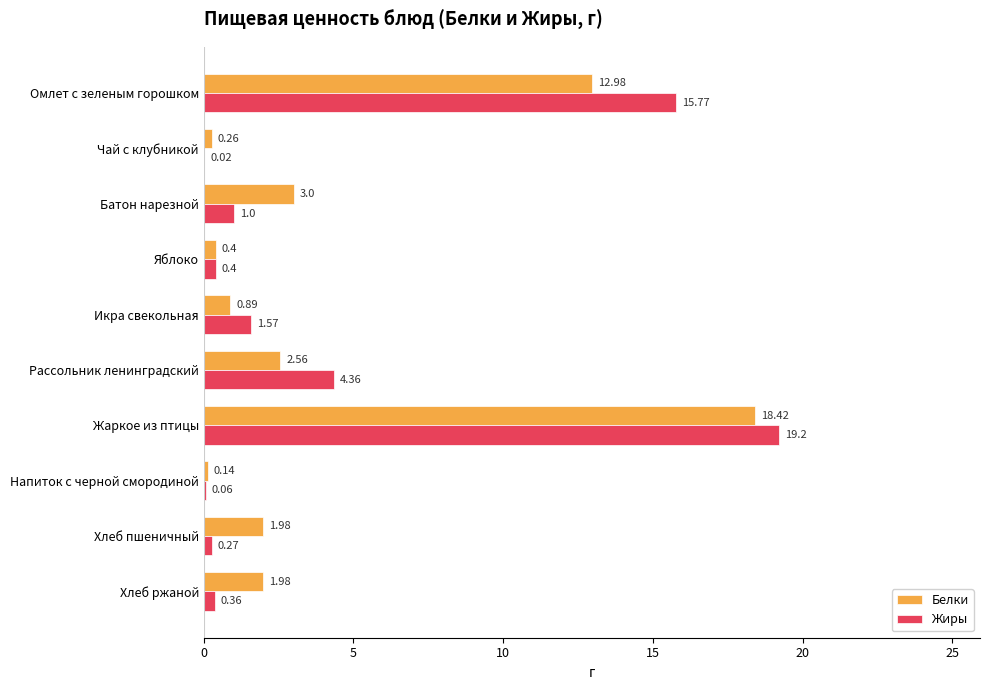

Between Яблоко and Хлеб пшеничный, which series saw the biggest shift?

Белки